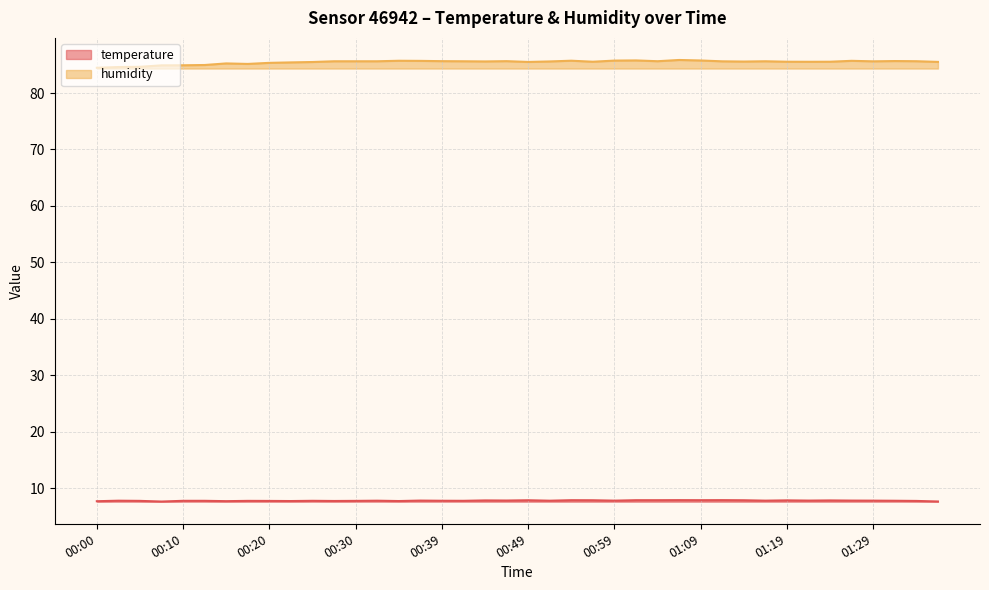

What is the average value of the temperature series?

7.8